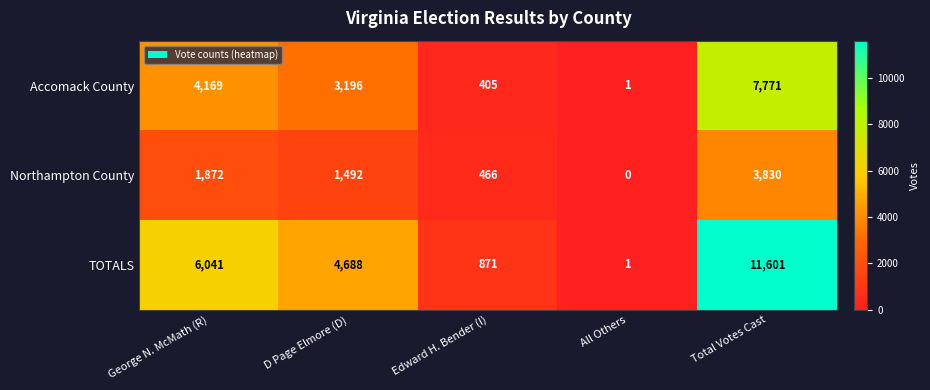

Between D Page Elmore (D) and Edward H. Bender (I), which series saw the biggest shift?

TOTALS